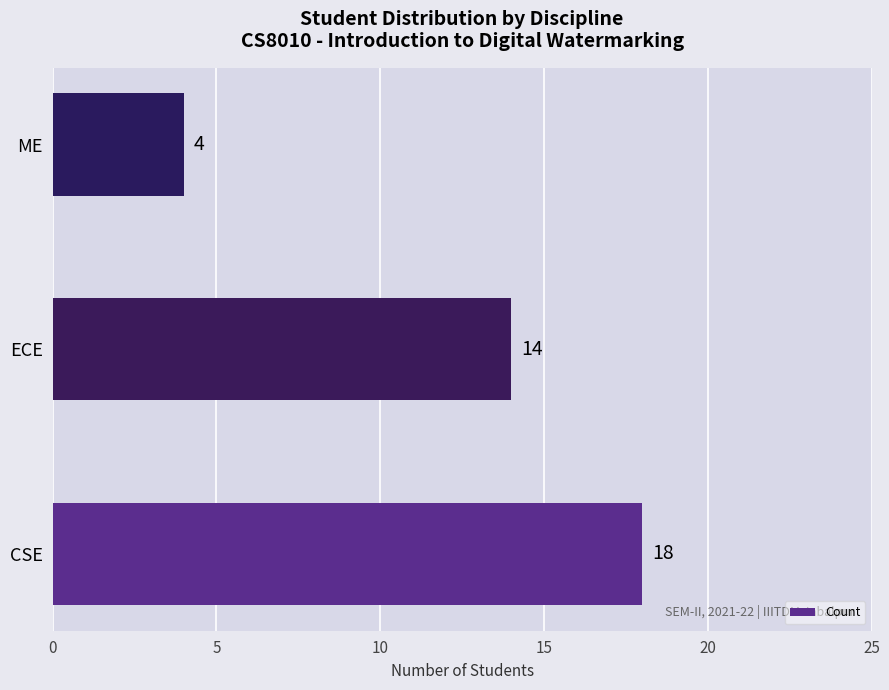

Rank the categories by value from lowest to highest.

ME, ECE, CSE